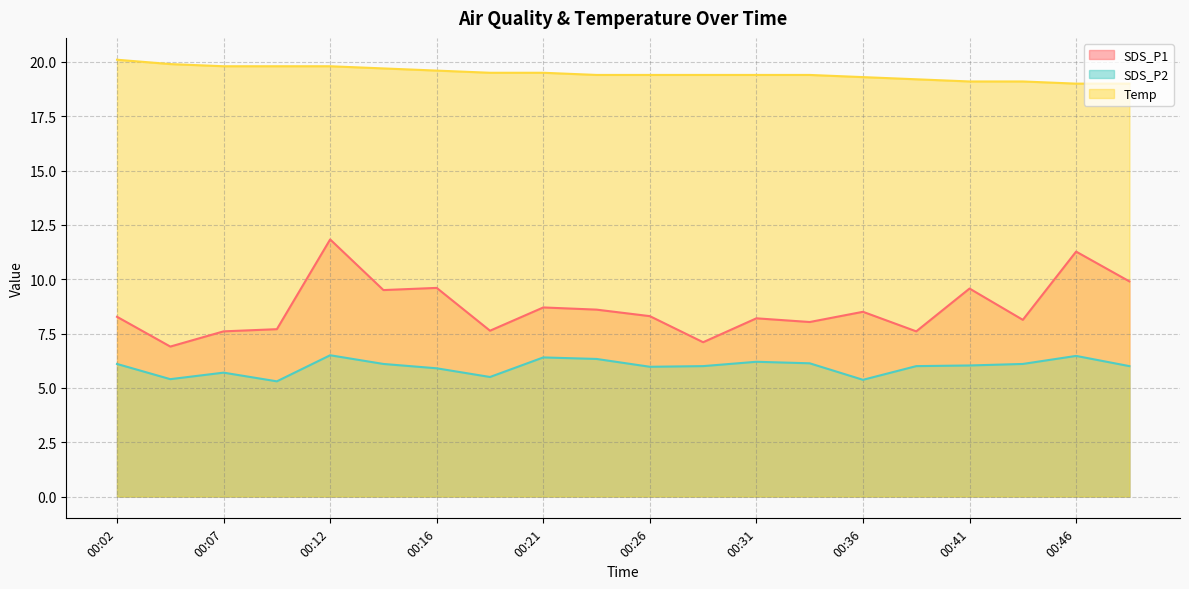

Where is the first local minimum for SDS_P1?

00:04